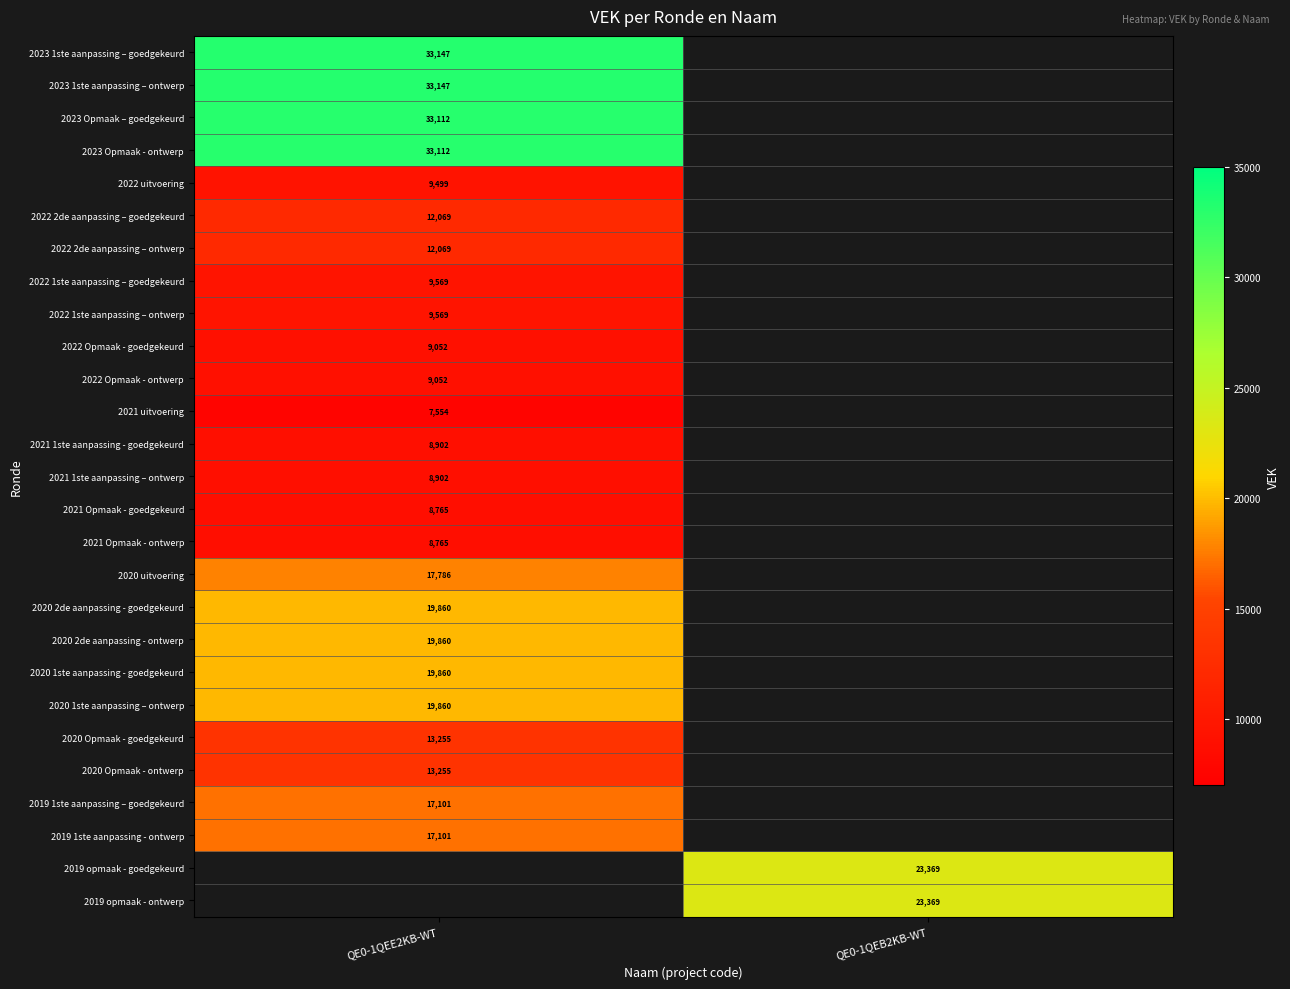

At which category does the chart reach its peak across all series?

QE0-1QEE2KB-WT